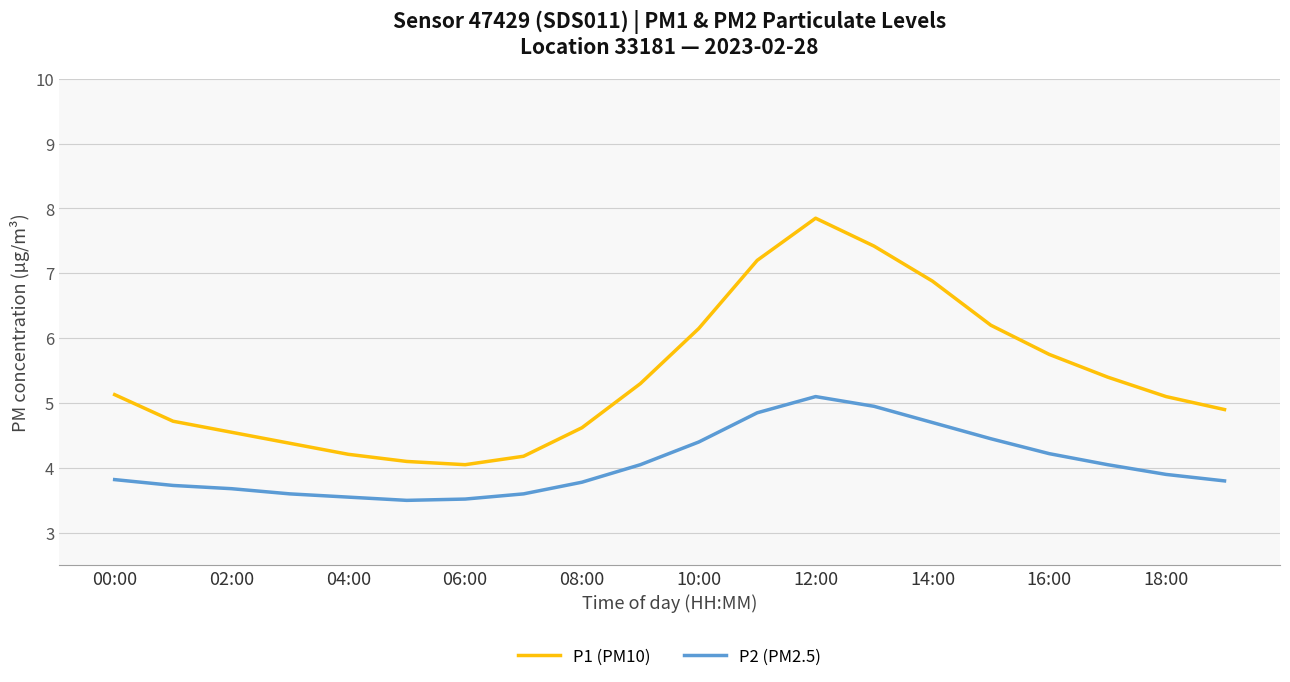

What is the minimum value for P2 (PM2.5)?

3.5